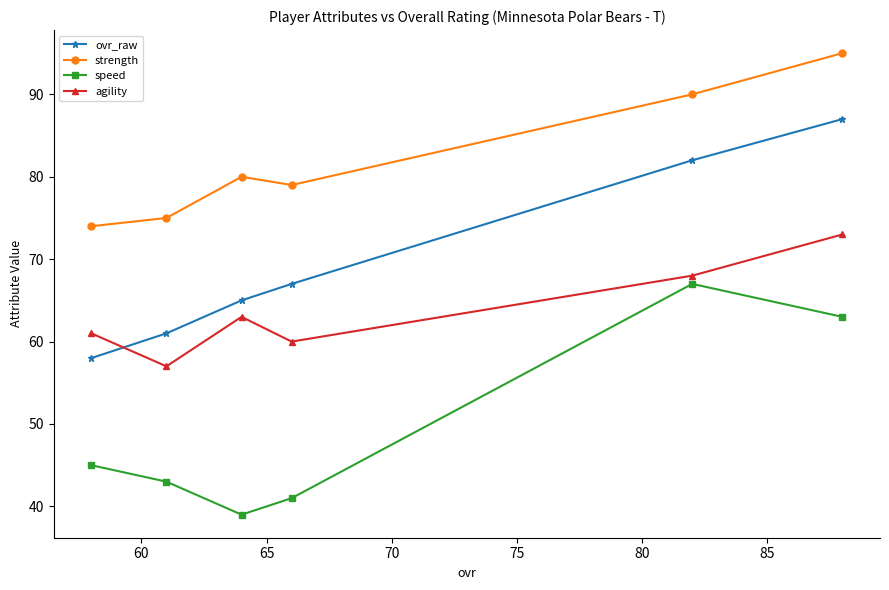

Which series has the largest range (max minus min)?

ovr_raw